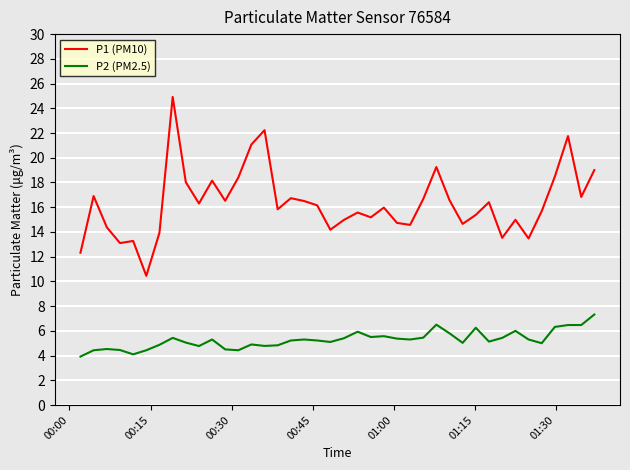

What is the maximum value for P1 (PM10)?

24.9